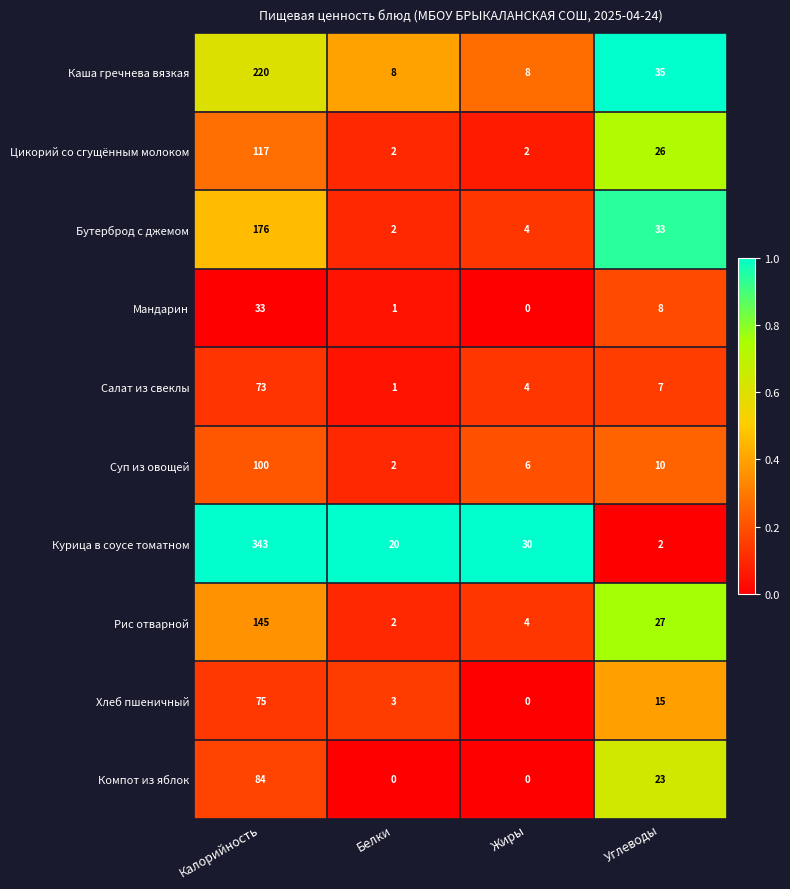

At which label does Салат из свеклы first exceed 7?

Калорийность